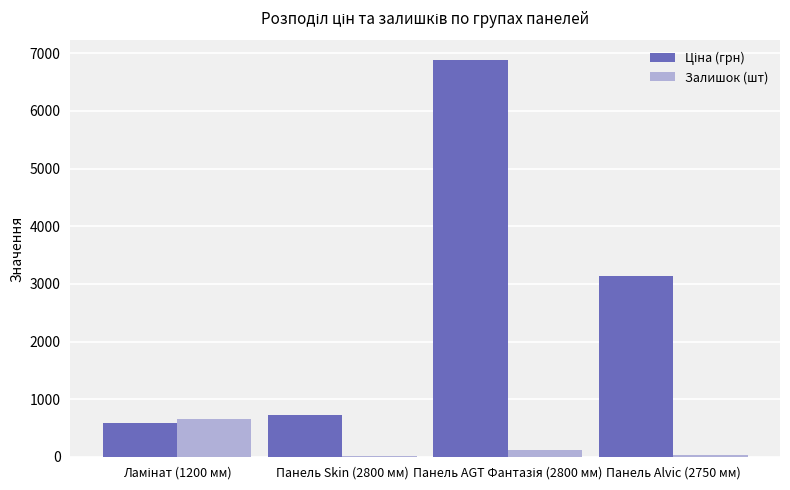

What is the highest value of the Залишок (шт) series?

649.0